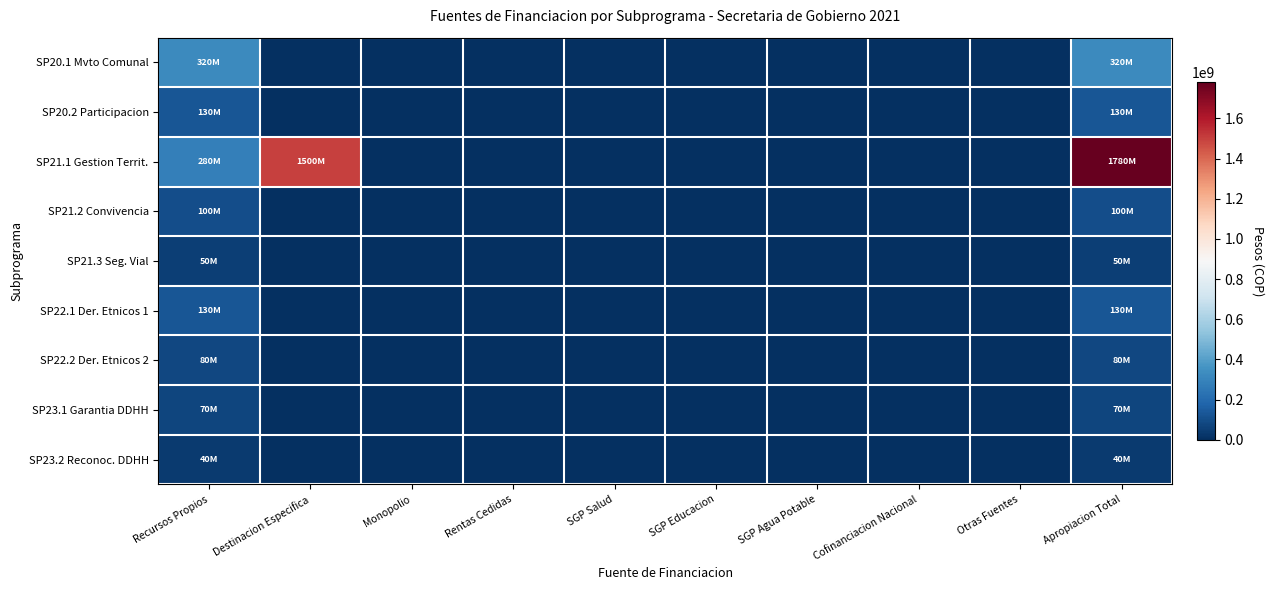

How many distinct data groups are displayed?

9